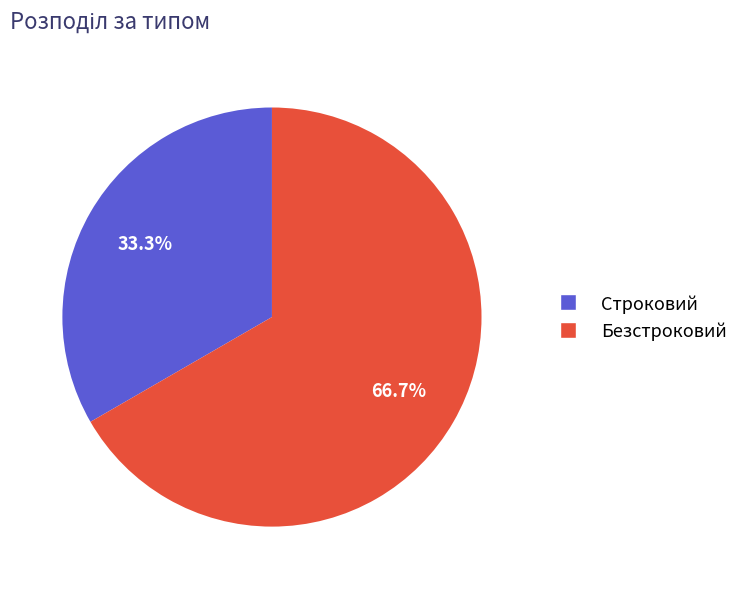

What is the total percentage of Безстроковий and Строковий?

100.0%